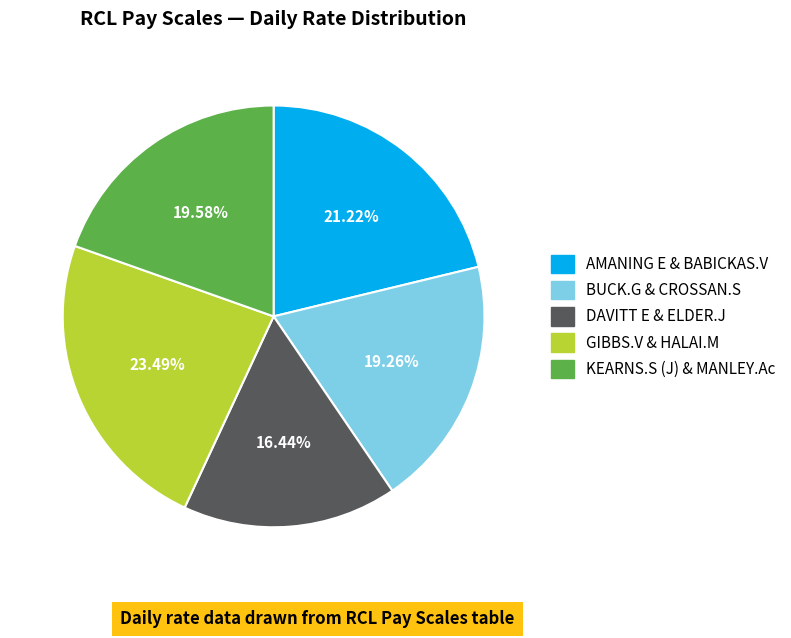

Is there a majority slice in this chart?

No